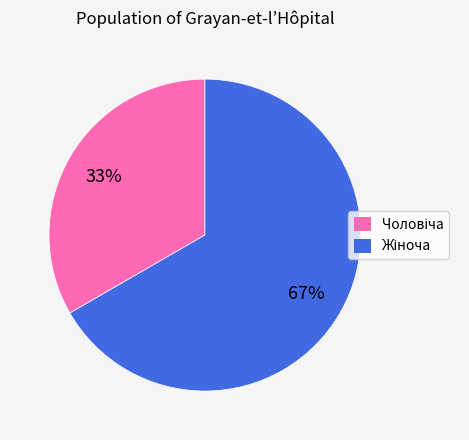

To the nearest percent, what is the average slice percentage?

50%